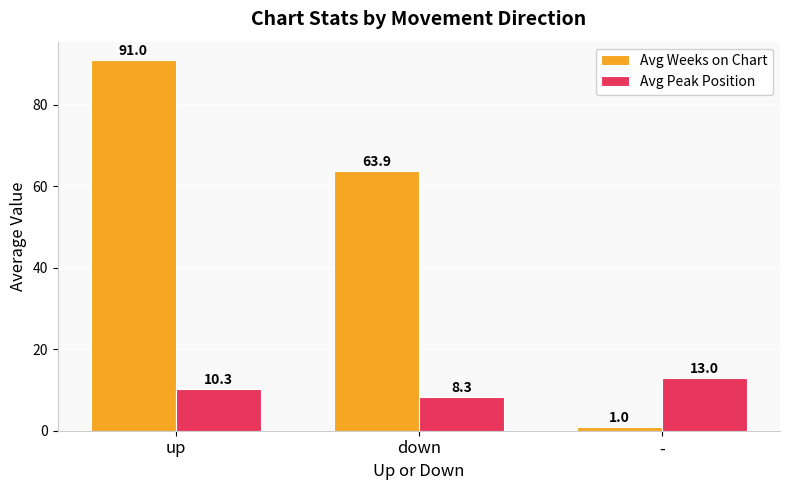

At which label does Avg Peak Position first exceed 10?

up